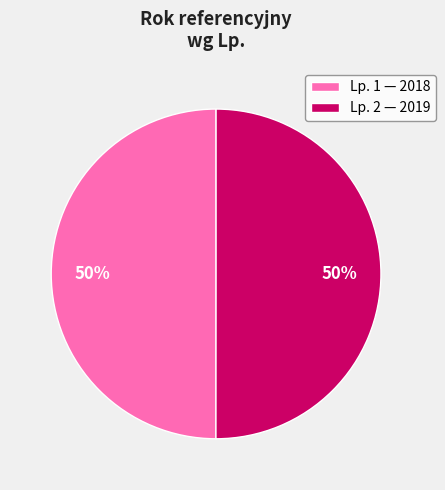

Approximately how many times larger is the value at Lp. 2 — 2019 compared to Lp. 1 — 2018?

1.0